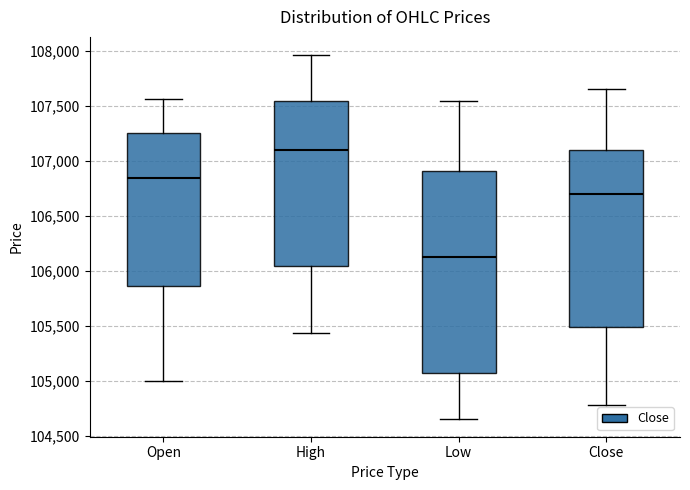

Which box is the tallest, from its lower edge to its upper edge?

Low